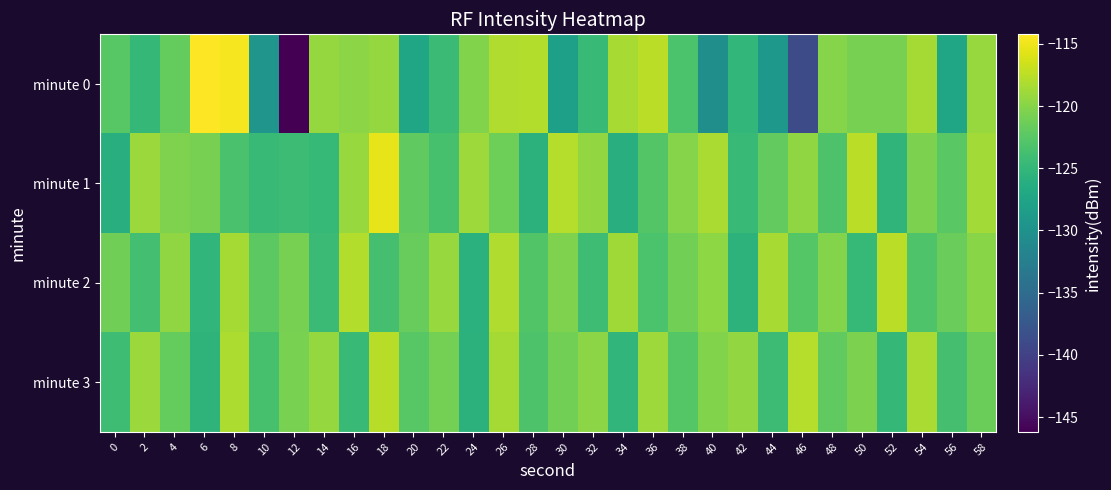

Reading left to right, list all the values displayed in this chart.

minute 0: 0=-122.6	2=-124.9	4=-121.8	6=-114.2	8=-114.6	10=-129.5	12=-146.2	14=-119.3	16=-119.8	18=-119.4	20=-127.4	22=-124.4	24=-120.2	26=-118.1	28=-117.9	30=-128.1	32=-124.7	34=-118.4	36=-117.6	38=-123.3	40=-130.2	42=-125.0	44=-129.1	46=-138.9	48=-120.1	50=-120.8	52=-120.8	54=-118.6	56=-127.4	58=-119.1
minute 1: 0=-126.0	2=-119.0	4=-120.4	6=-120.8	8=-123.5	10=-124.5	12=-124.3	14=-124.8	16=-119.2	18=-115.5	20=-122.1	22=-123.5	24=-118.9	26=-121.3	28=-125.6	30=-117.8	32=-119.4	34=-126.2	36=-122.8	38=-120.1	40=-118.3	42=-124.7	44=-121.9	46=-119.6	48=-123.1	50=-117.5	52=-125.3	54=-120.5	56=-122.4	58=-118.7
minute 2: 0=-121.2	2=-123.8	4=-119.5	6=-125.1	8=-118.6	10=-122.3	12=-120.8	14=-124.4	16=-117.9	18=-123.6	20=-121.7	22=-119.2	24=-125.8	26=-118.1	28=-122.9	30=-120.4	32=-124.1	34=-118.8	36=-123.3	38=-121.0	40=-119.7	42=-125.5	44=-118.4	46=-122.7	48=-120.2	50=-124.8	52=-117.6	54=-123.0	56=-121.5	58=-119.9
minute 3: 0=-124.2	2=-119.1	4=-121.8	6=-125.4	8=-118.2	10=-123.5	12=-120.7	14=-119.3	16=-124.6	18=-117.7	20=-122.5	22=-120.9	24=-125.7	26=-118.5	28=-123.2	30=-121.1	32=-119.8	34=-125.2	36=-118.9	38=-122.6	40=-120.3	42=-119.4	44=-124.3	46=-117.8	48=-122.1	50=-120.6	52=-124.9	54=-118.3	56=-123.7	58=-121.4